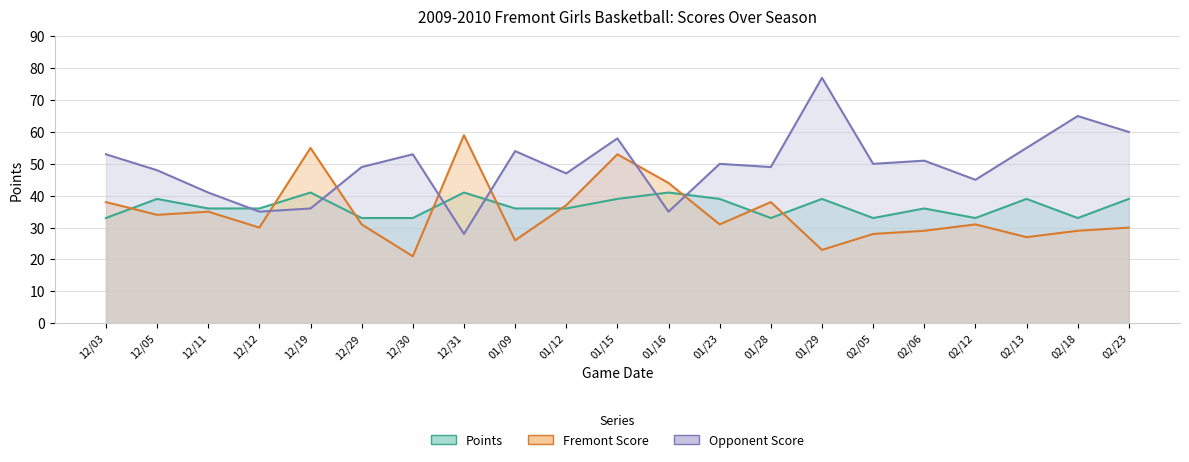

What position from the left is 12/05?

2